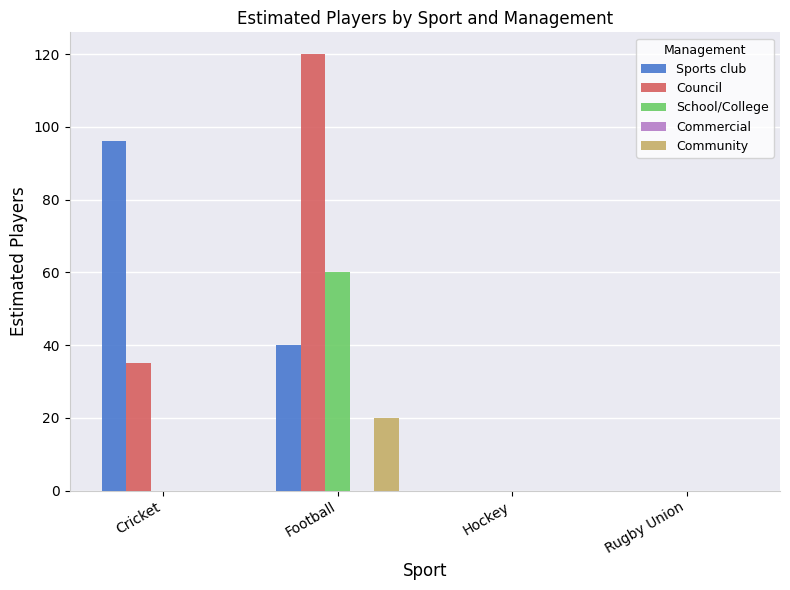

Which series changed the most between Cricket and Rugby Union?

Sports club